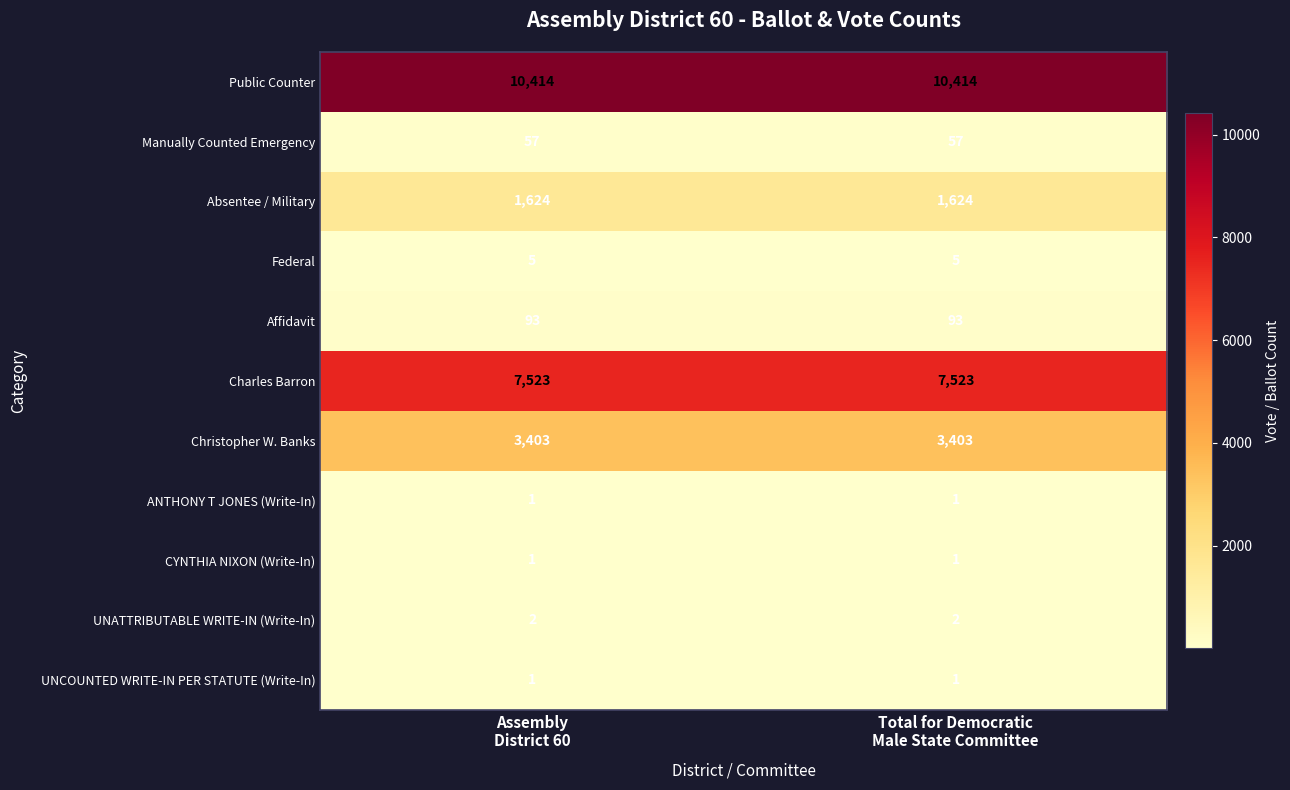

Which series has the largest total across all categories?

Public Counter